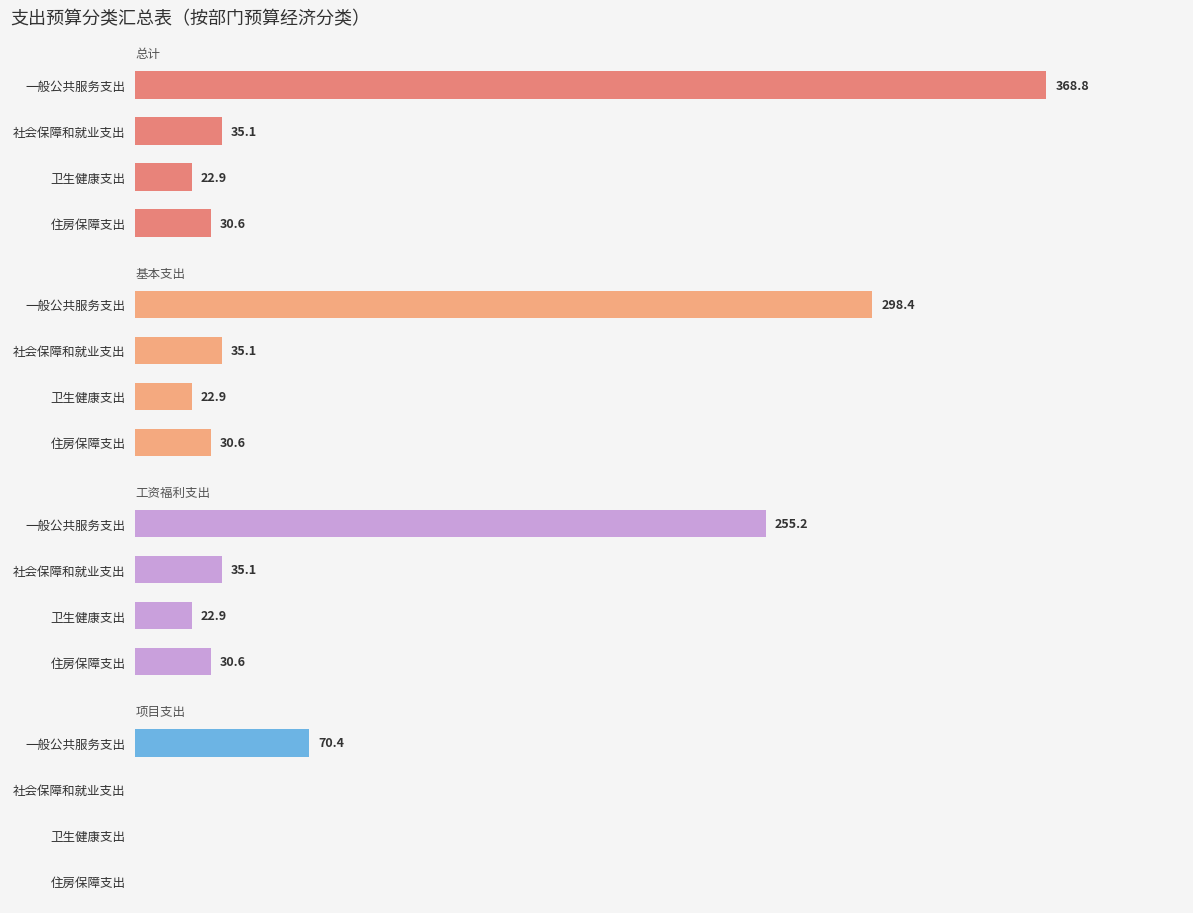

List the labels in order of 总计 value, largest first.

0, 1, 3, 2